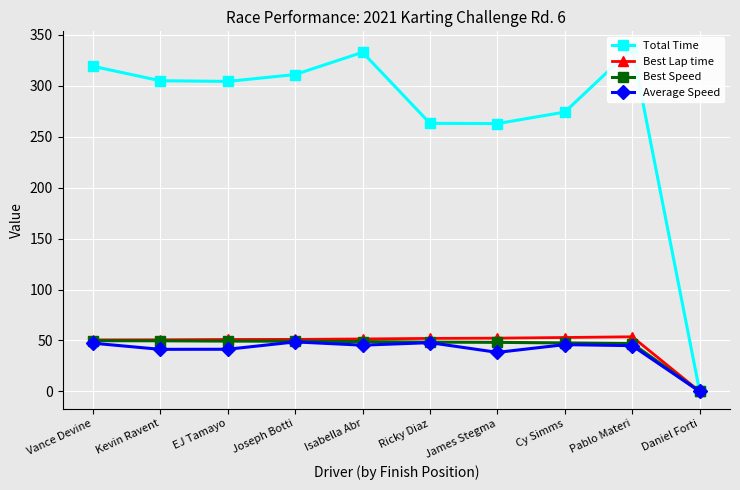

What position from the right is Cy Simms?

3